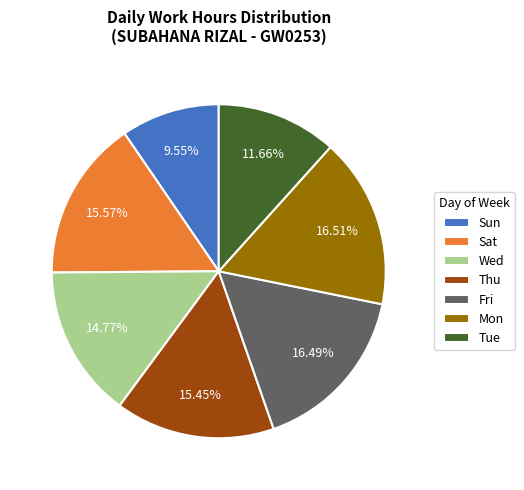

How many segments does this pie chart have?

7